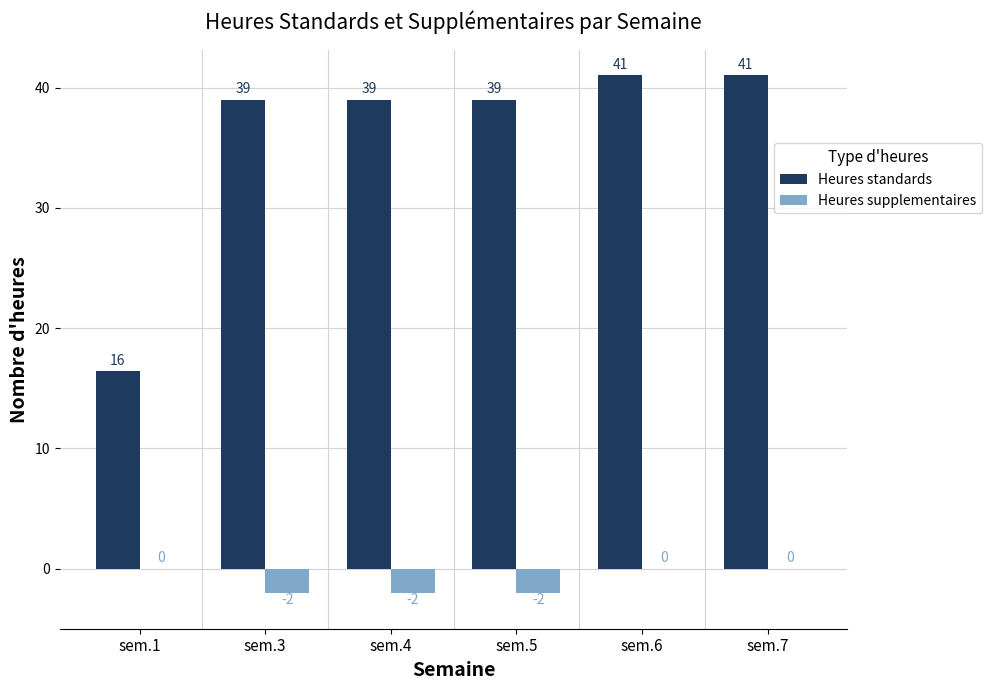

Is the value of Heures standards at sem.3 greater than the value of Heures supplementaires at sem.7?

Yes